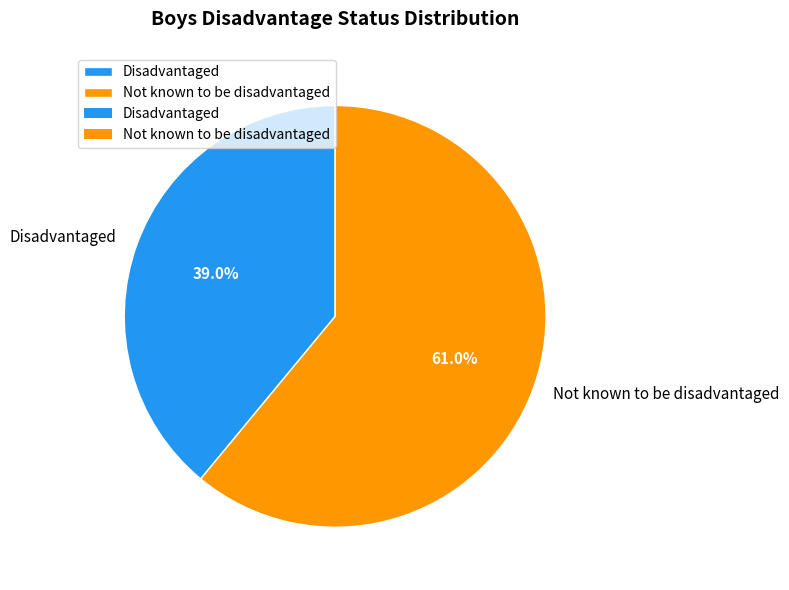

True or false: Disadvantaged accounts for 39% of the total.

True